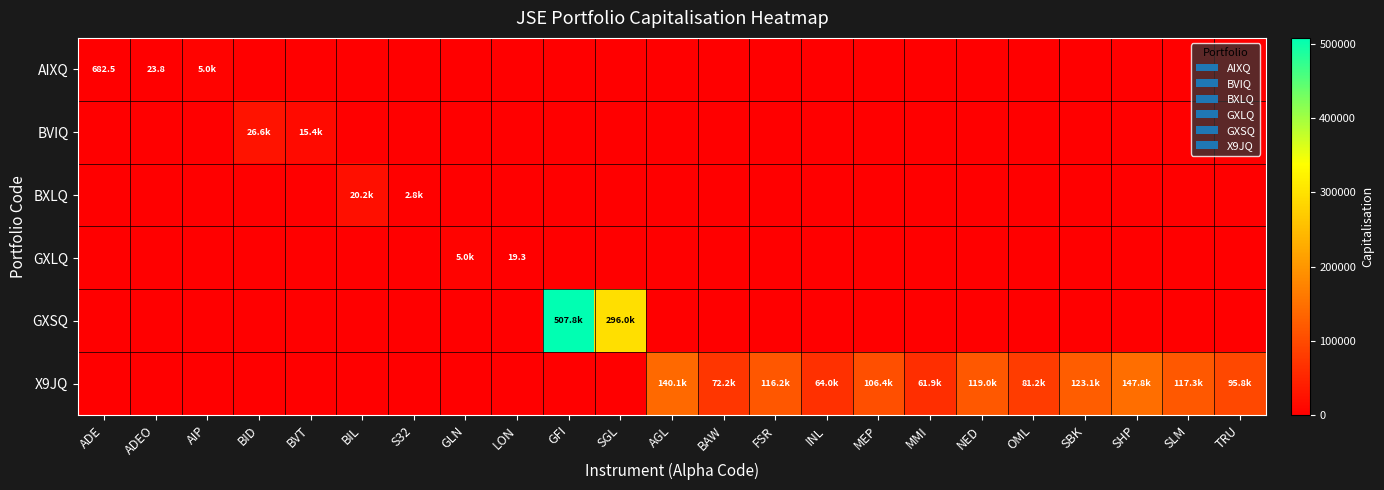

At how many categories does at least one series exceed 272533?

2